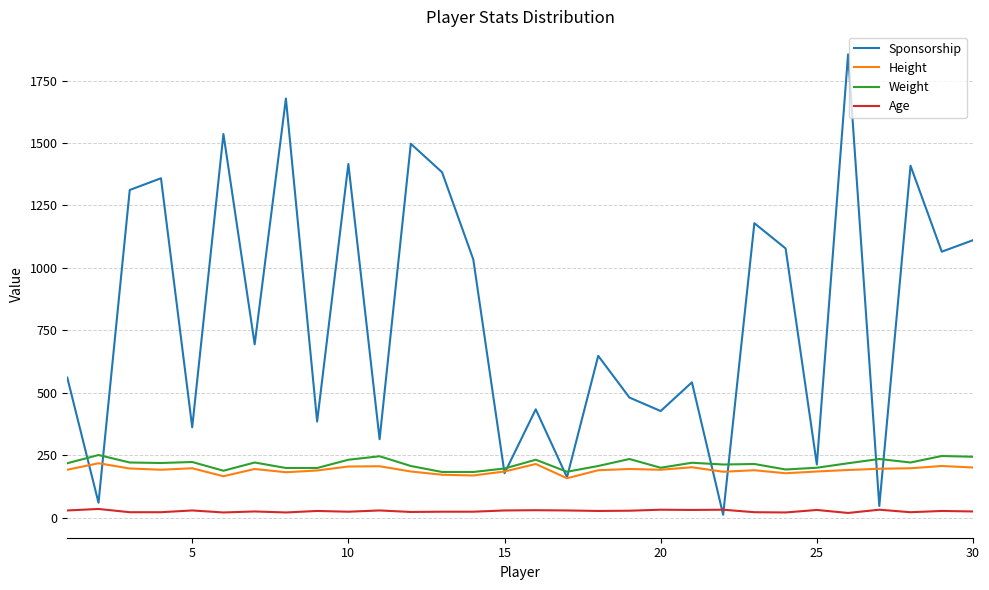

Which series has the largest range (max minus min)?

Sponsorship